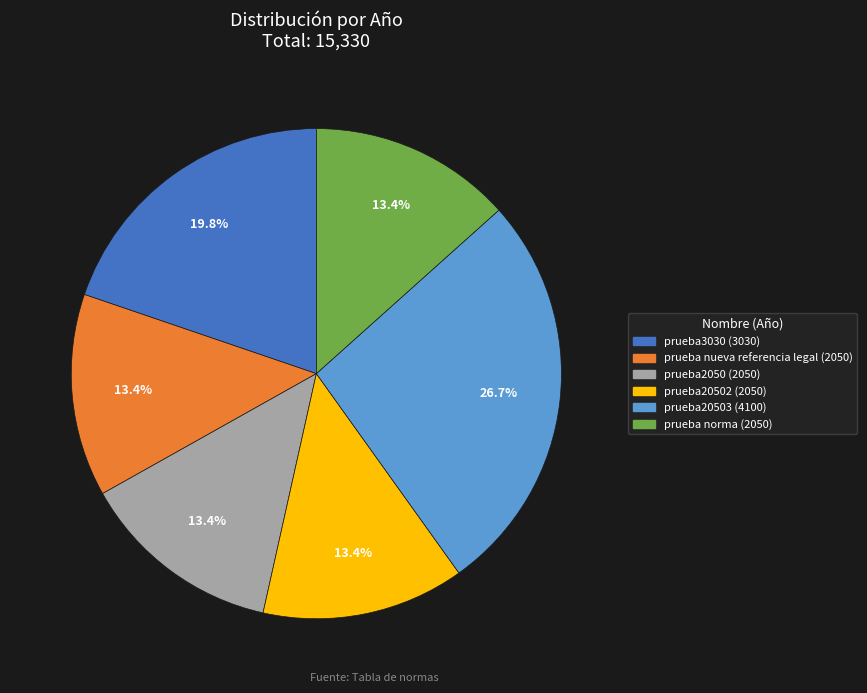

Is there a majority slice in this chart?

No